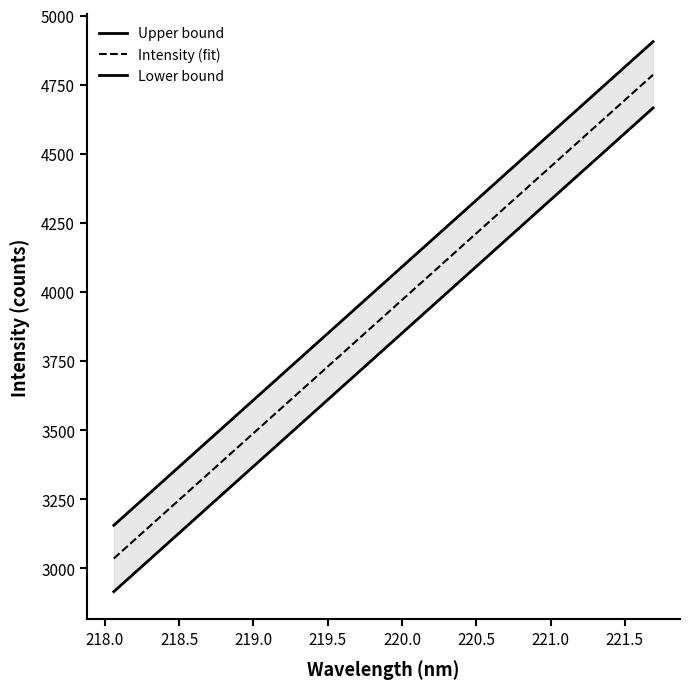

What are all the series names shown in the legend?

Upper bound, Intensity (fit), Lower bound